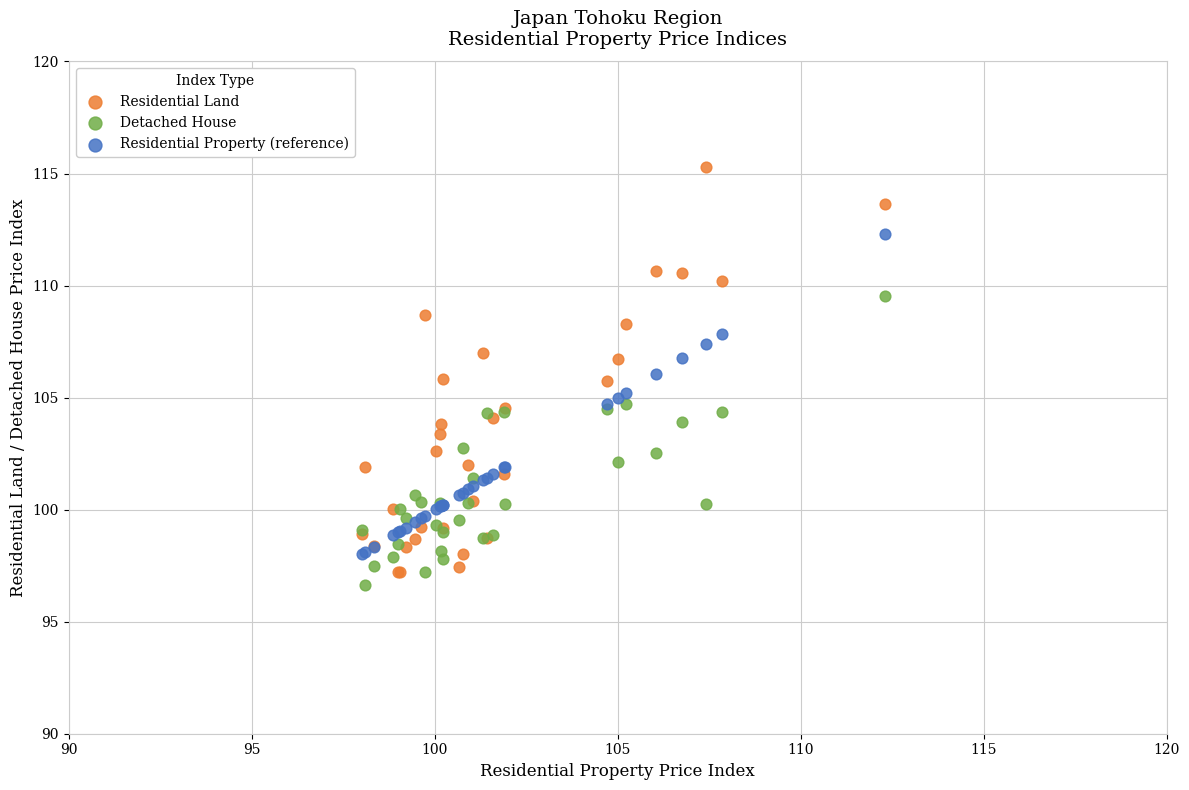

What is the X range (max minus min) for the scatter plot?

14.3